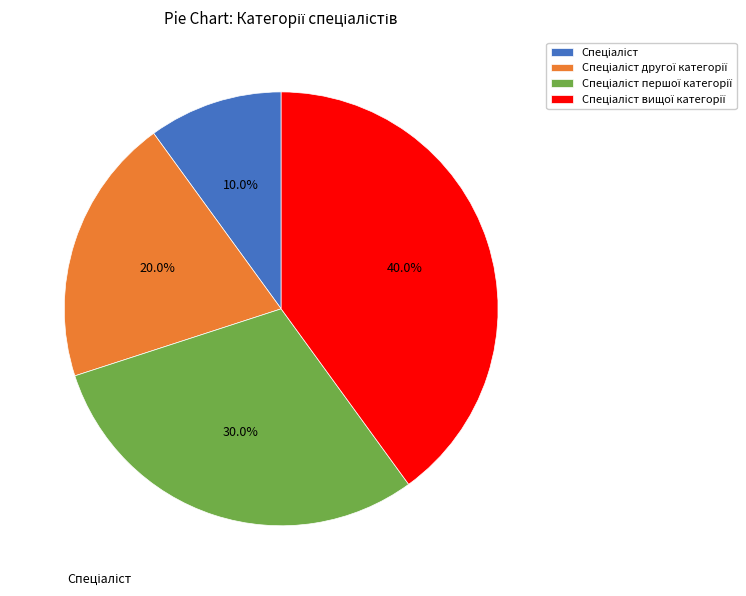

To the nearest percent, what is the difference between the largest and smallest slice percentages?

30%